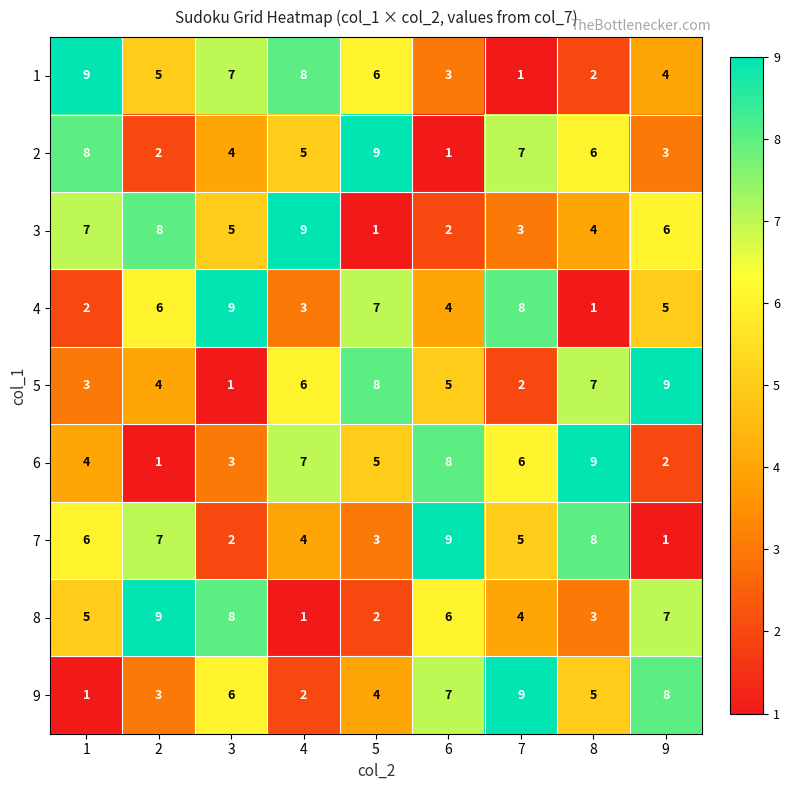

Rank the series at 5 from lowest to highest value.

3, 8, 7, 9, 6, 1, 4, 5, 2